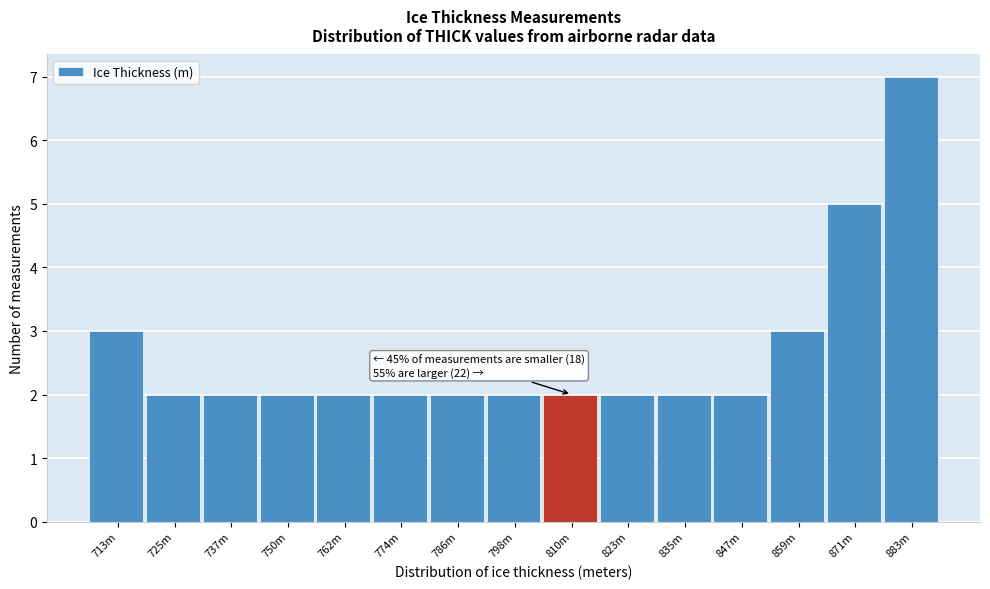

Reading right to left, transcribe all the data shown in this chart.

7	5	3	2	2	2	2	2	2	2	2	2	2	2	3